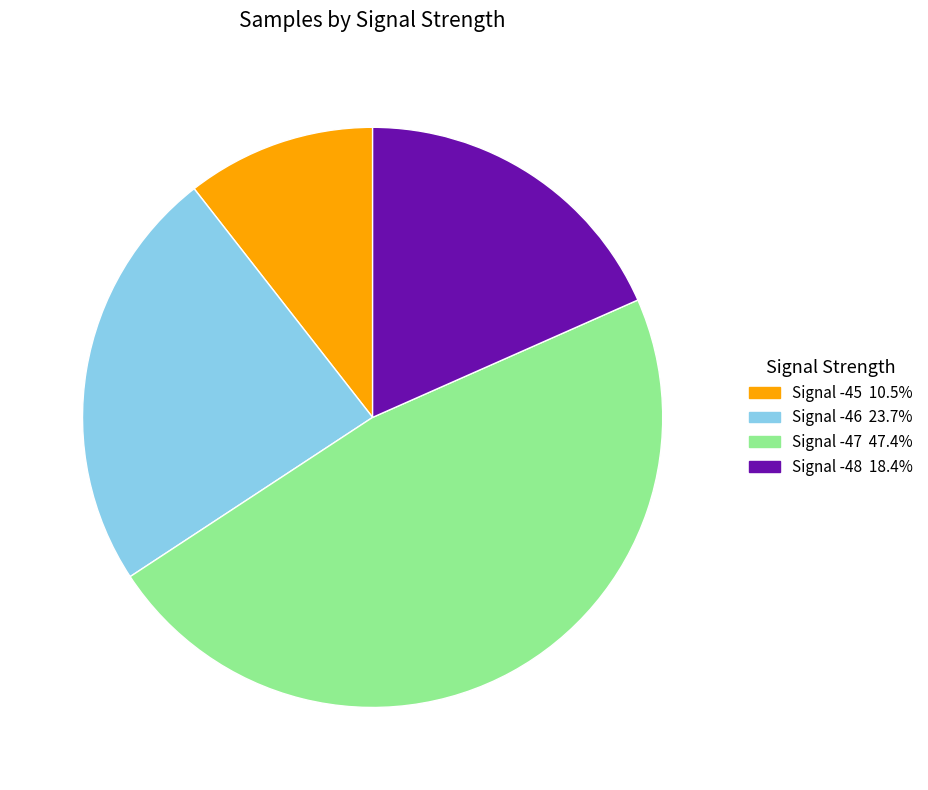

Is there any slice that represents more than half of the pie?

No